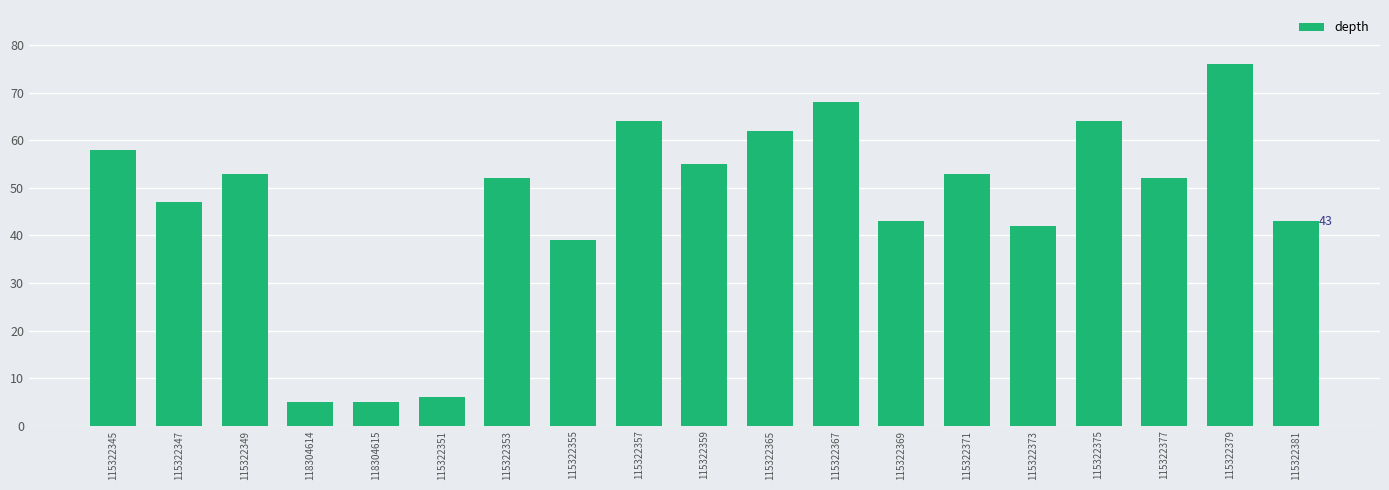

What is the greatest value displayed?

76